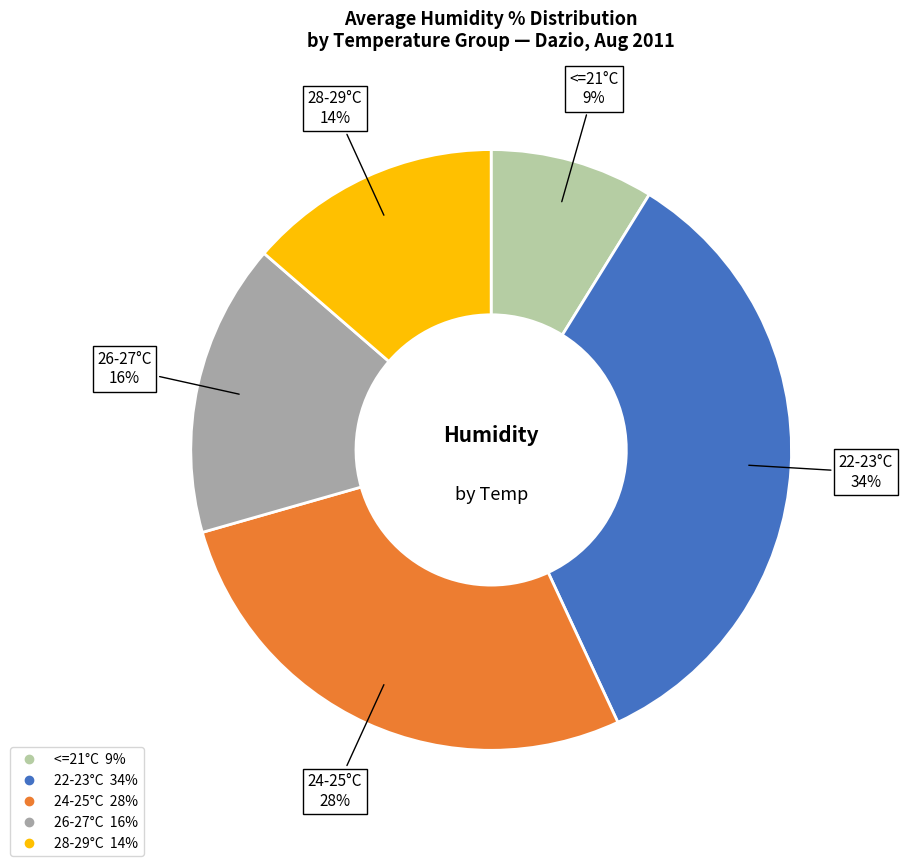

To the nearest percent, what is the average slice percentage?

20%